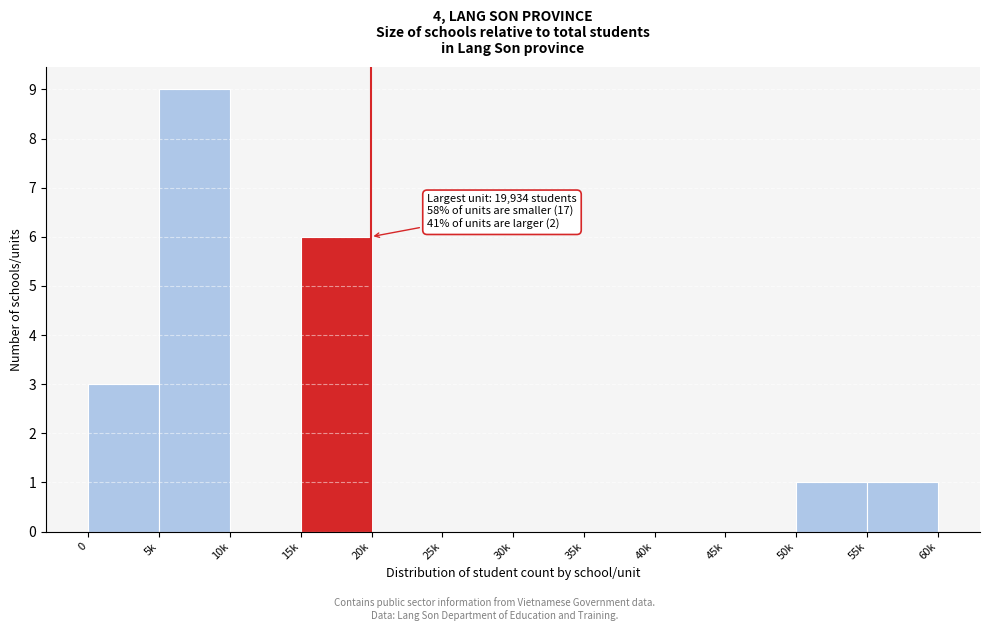

Reading left to right, extract all data points from this chart.

0=3	5k=9	10k=0	15k=6	20k=0	25k=0	30k=0	35k=0	40k=0	45k=0	50k=1	55k=1